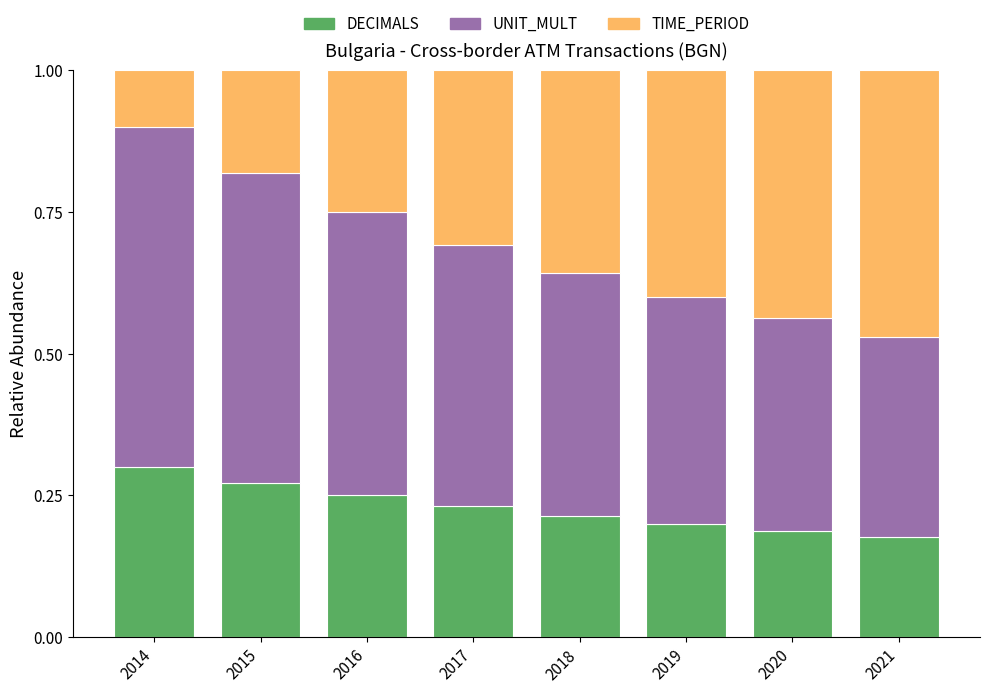

The value of DECIMALS at 2015 is 0.4. True or false?

False